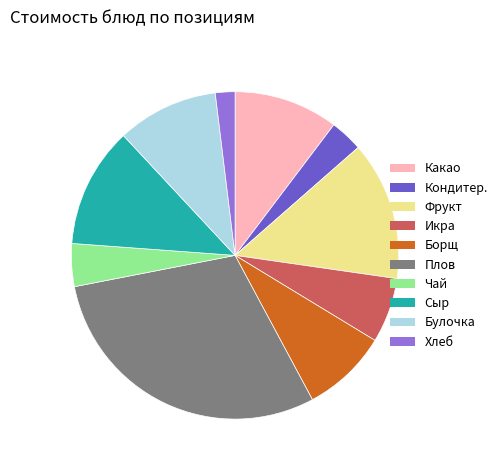

Is there any slice that represents more than half of the pie?

No